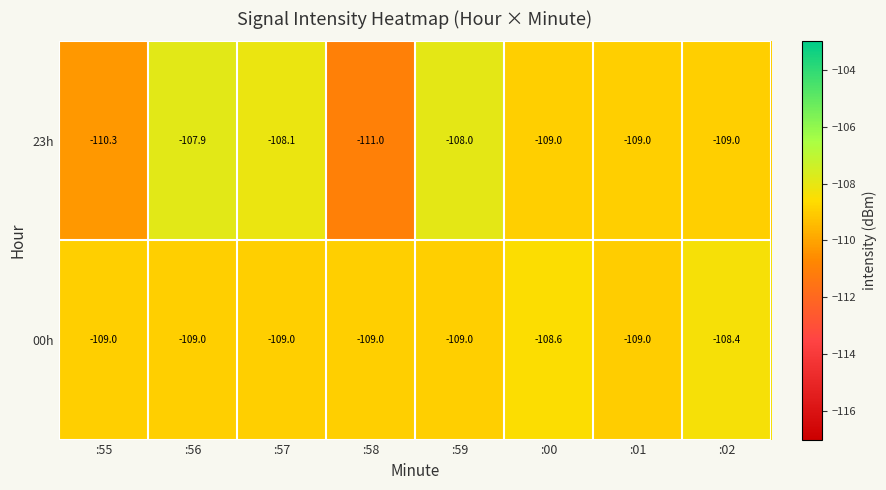

What is the spread (max minus min) of values at :58?

2.0